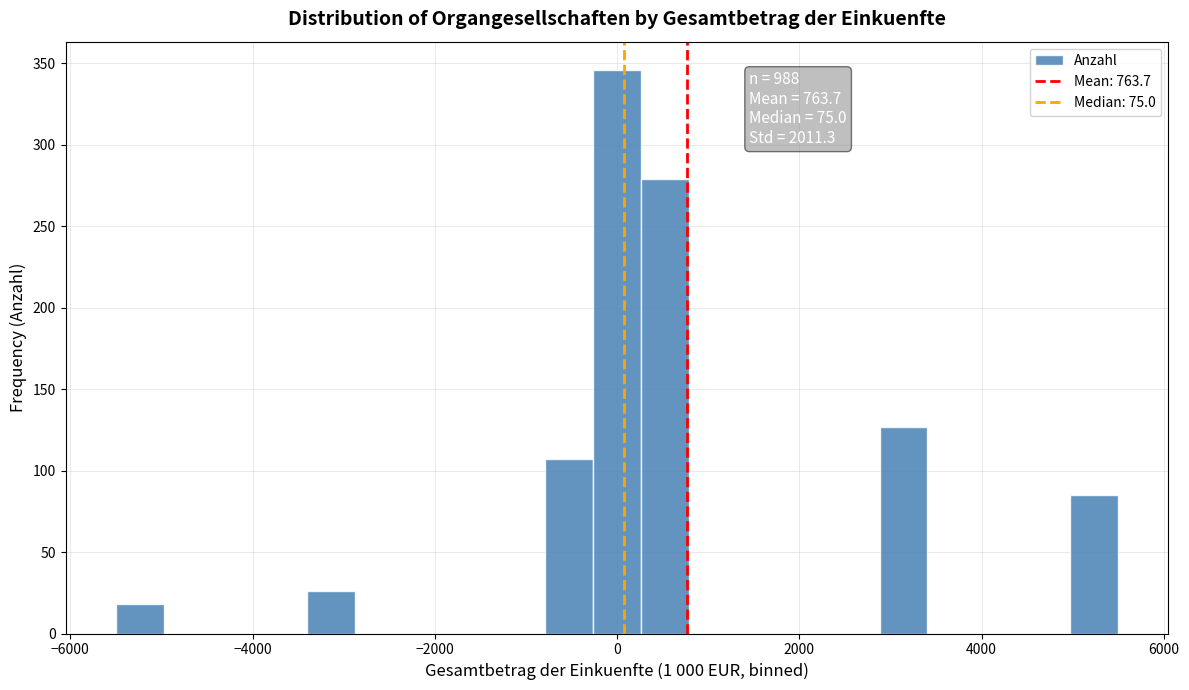

Read against the x-axis, roughly where is the centre of the tallest bar?

0